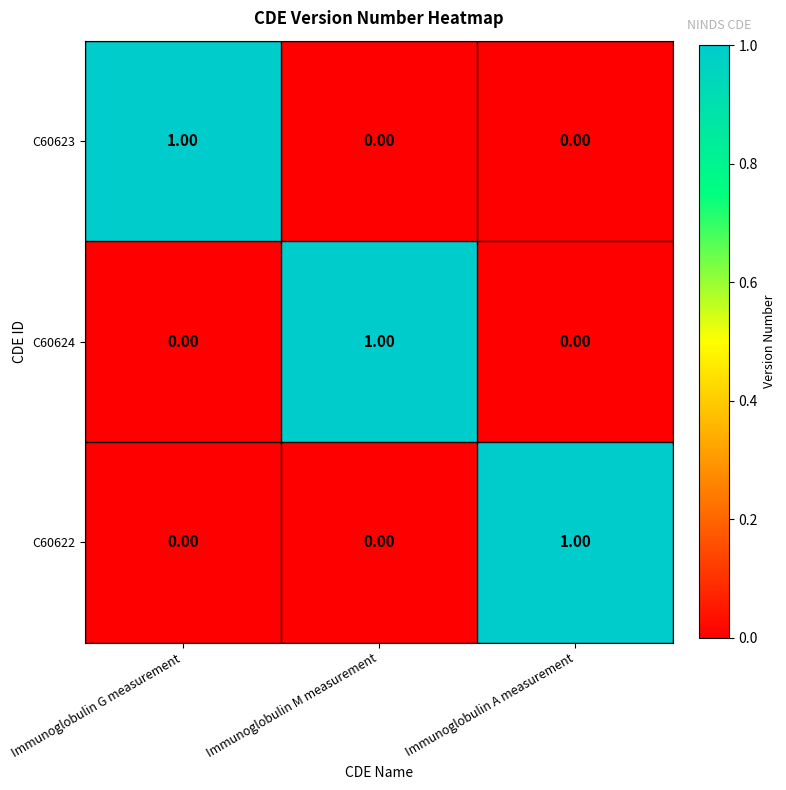

At how many categories does at least one series exceed 0?

3